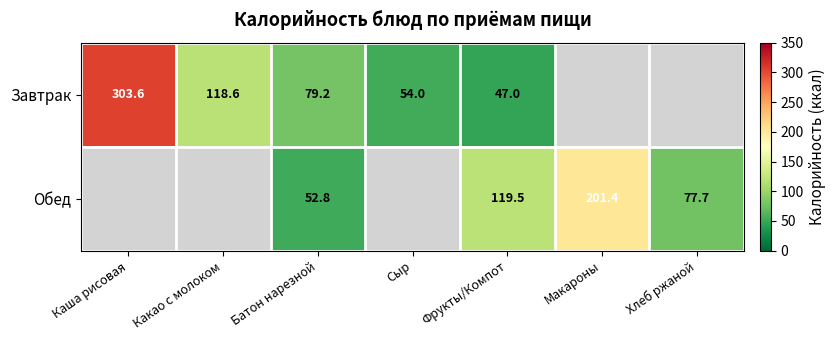

Which label corresponds to the largest value in the chart?

Каша рисовая